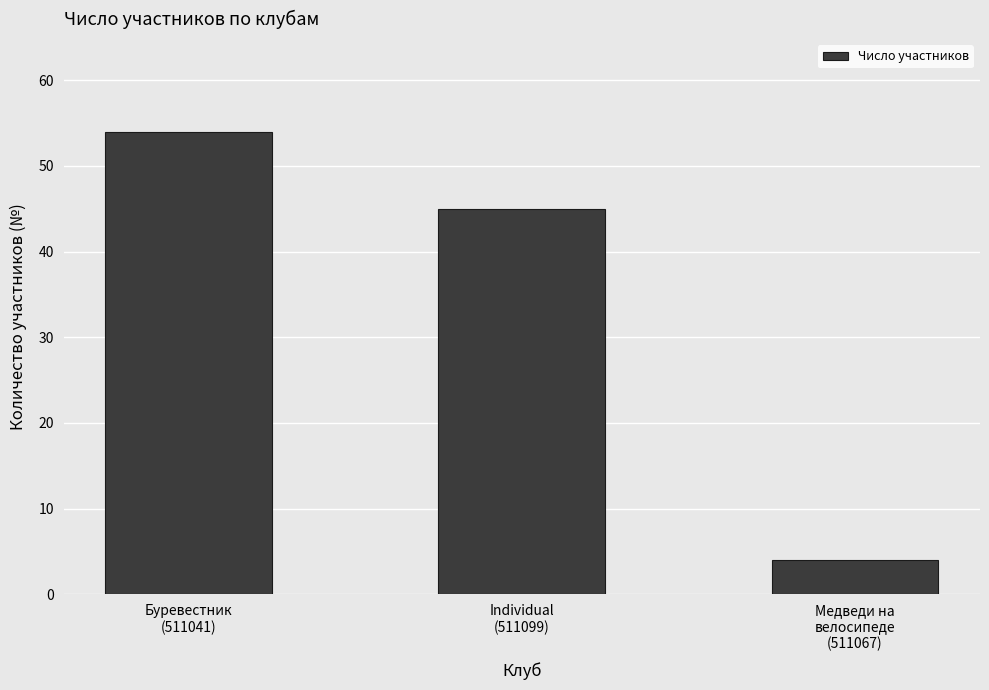

What is the maximum value shown in the chart?

54